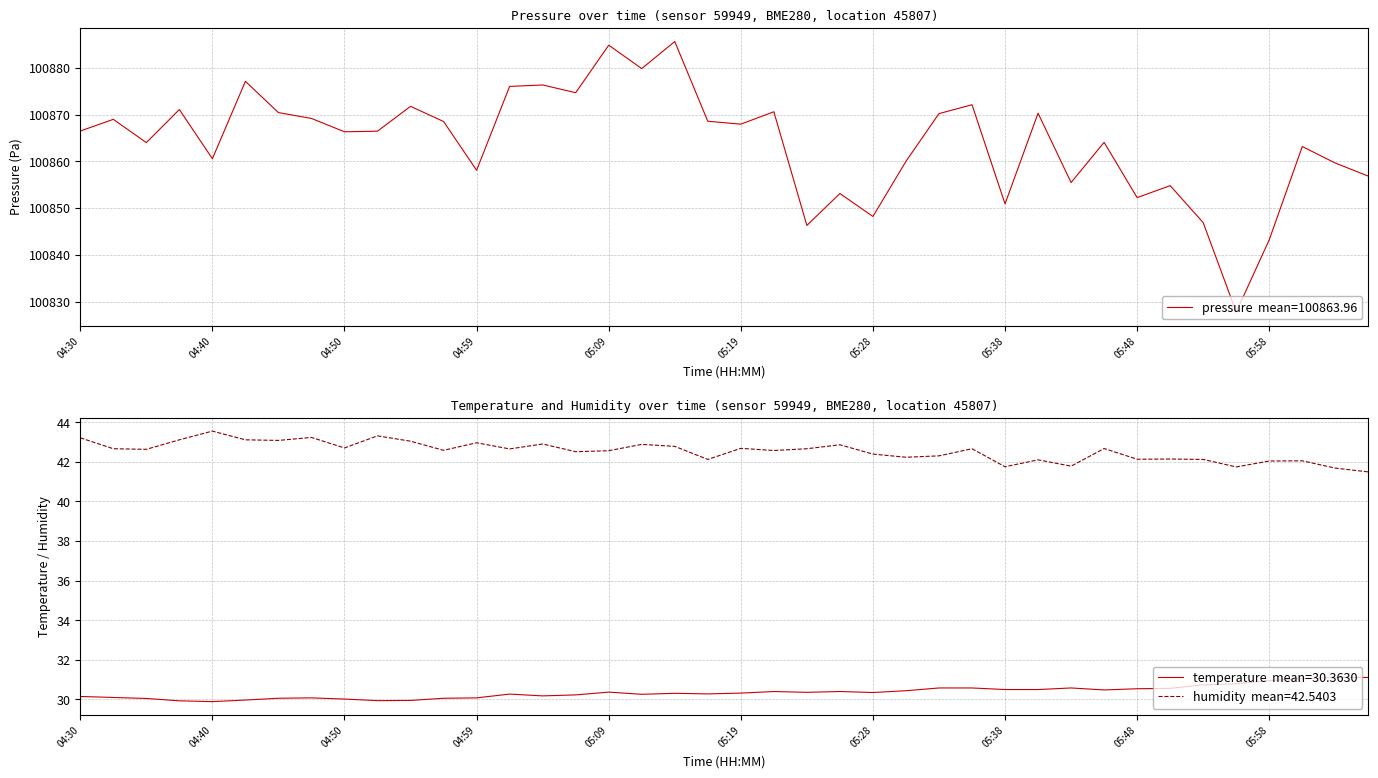

True or false: humidity and temperature intersect in this chart.

False